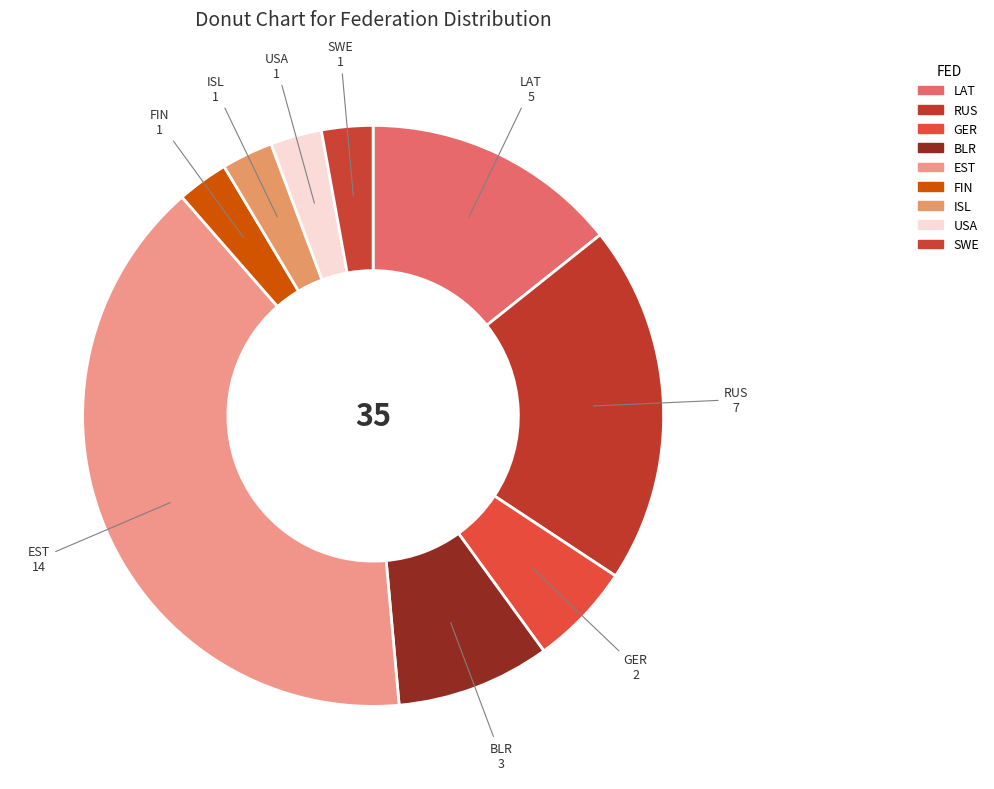

Does GER account for over 50% of the chart?

No